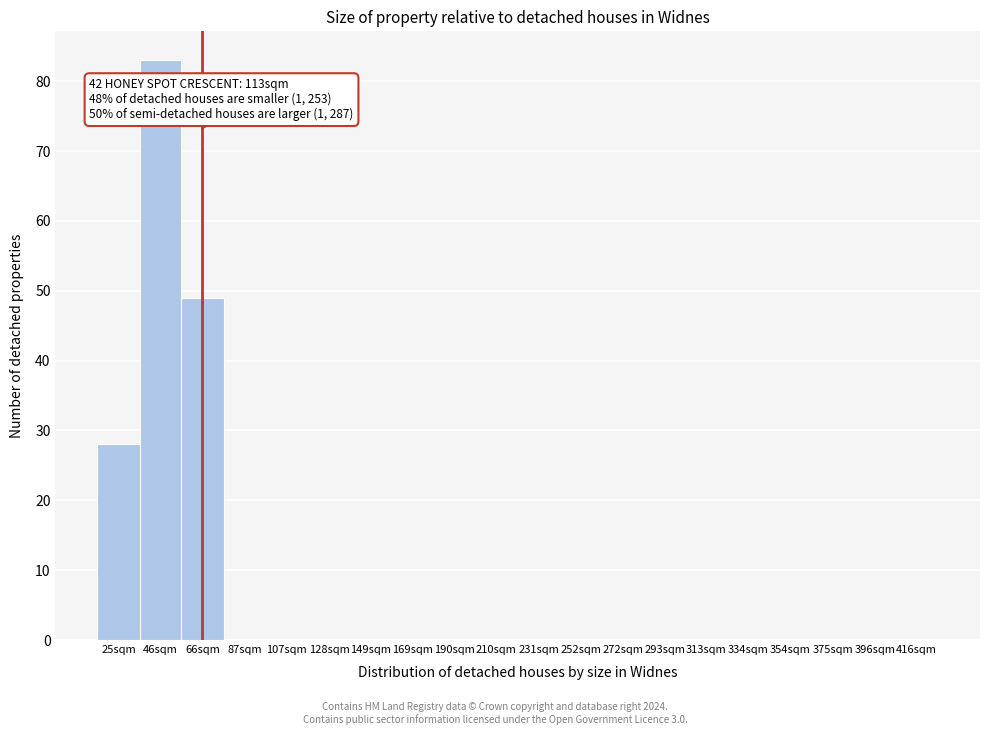

Reading left to right, what are all the values shown in this chart?

25sqm=28	46sqm=83	66sqm=49	87sqm=0	107sqm=0	128sqm=0	149sqm=0	169sqm=0	190sqm=0	210sqm=0	231sqm=0	252sqm=0	272sqm=0	293sqm=0	313sqm=0	334sqm=0	354sqm=0	375sqm=0	396sqm=0	416sqm=0